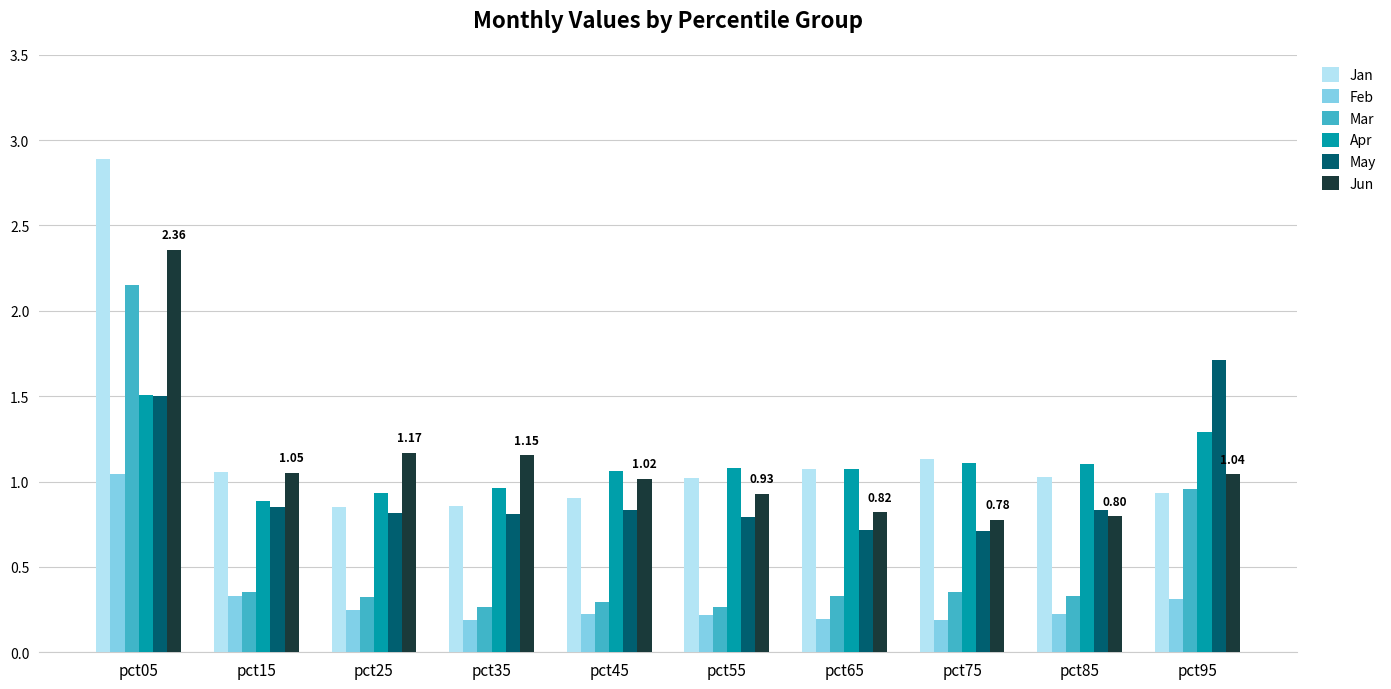

What is the difference between the second highest and minimum values in the Feb series?

0.1